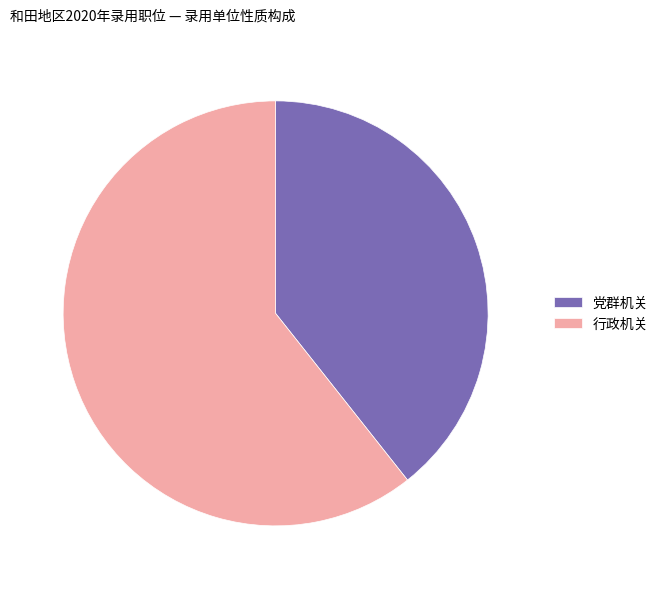

Which has a higher value, 党群机关 or 行政机关?

行政机关